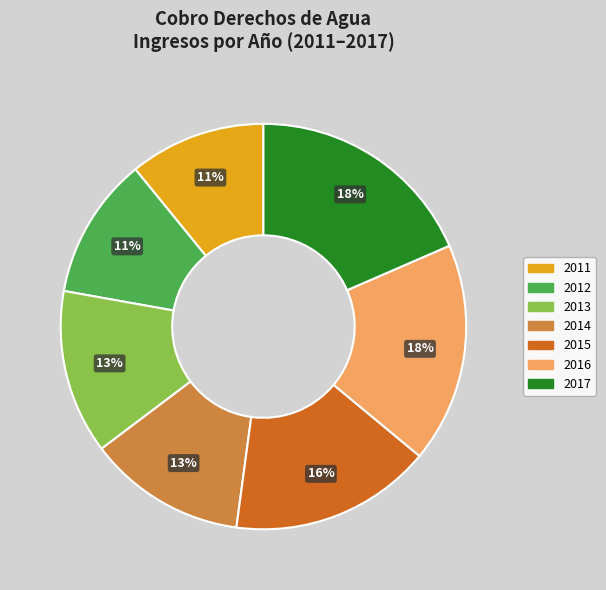

Is the sum of 2013 and 2016 greater than half?

No